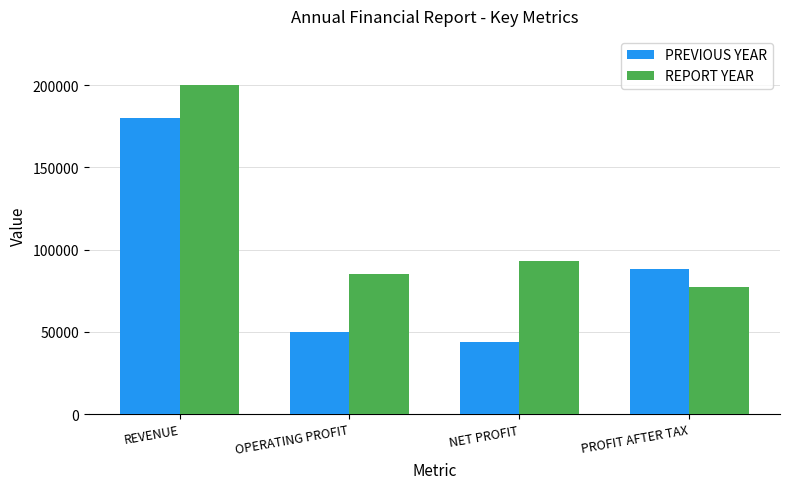

How many bars are there in each group?

2